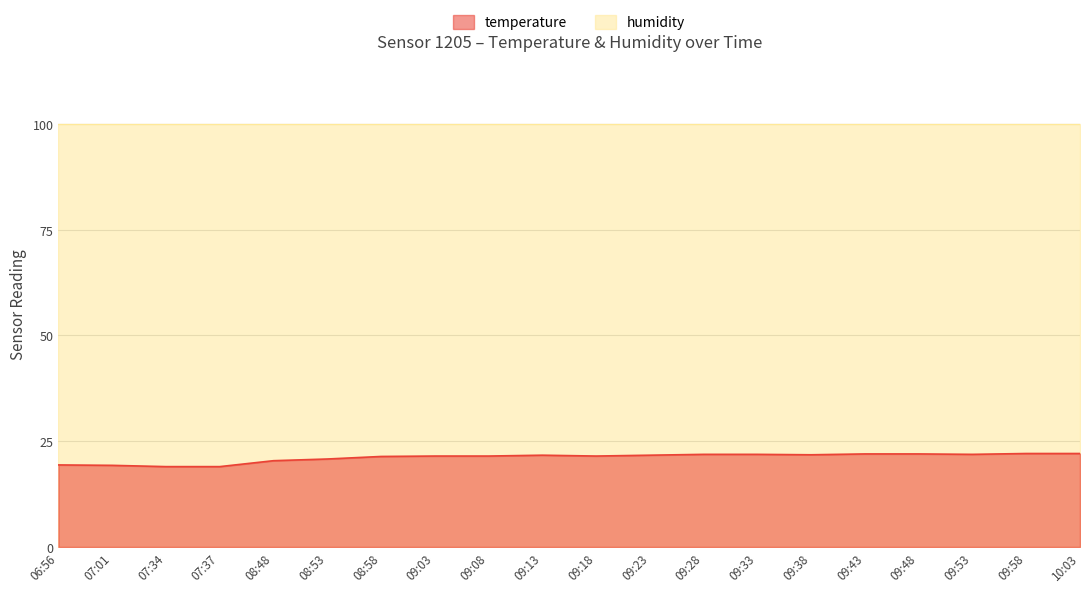

Count the number of data series in this chart.

2